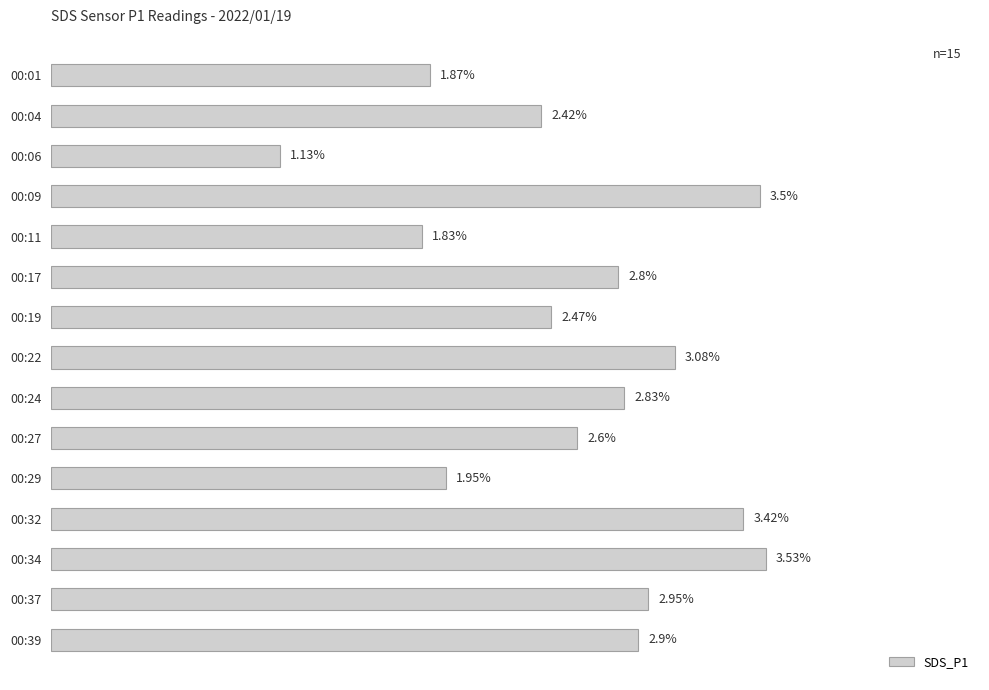

Between 00:34 and 00:22, which is larger?

00:34